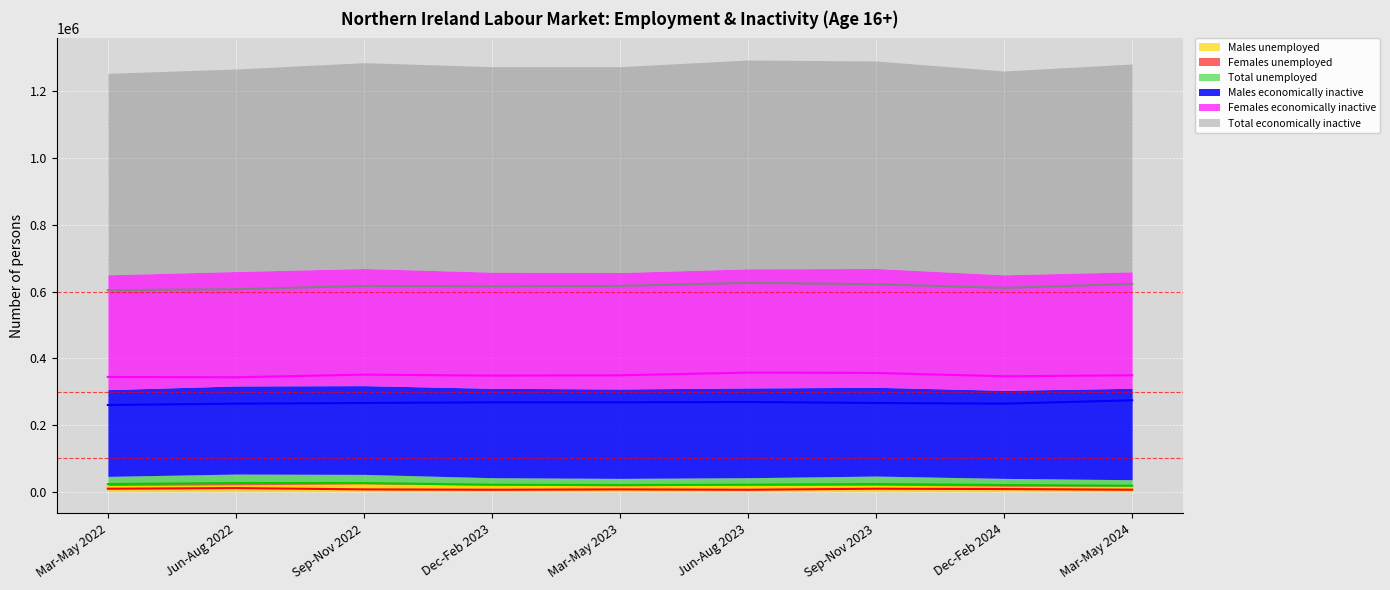

The value of Males unemployed (line) at Sep-Nov 2023 is 6922. True or false?

False